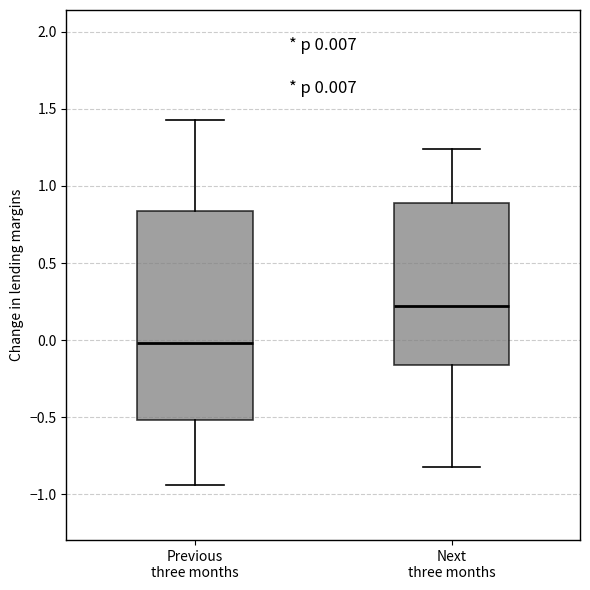

Comparing the boxes themselves (not the whiskers), which one is the tallest?

Previous three months